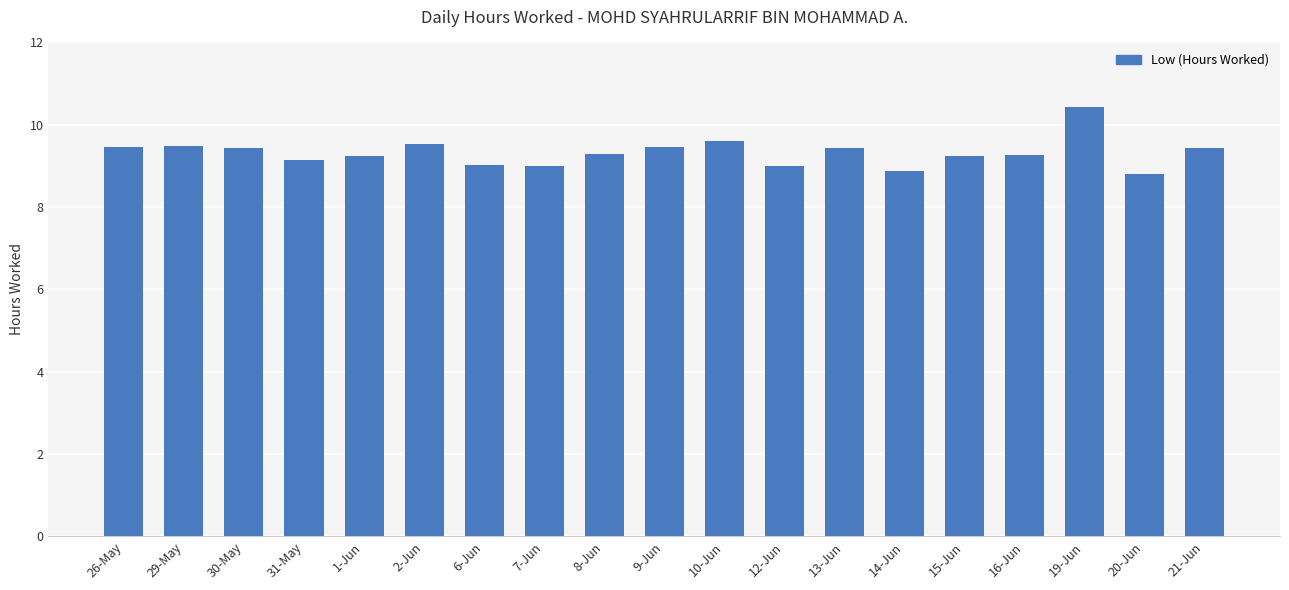

How many bars are there in total?

19